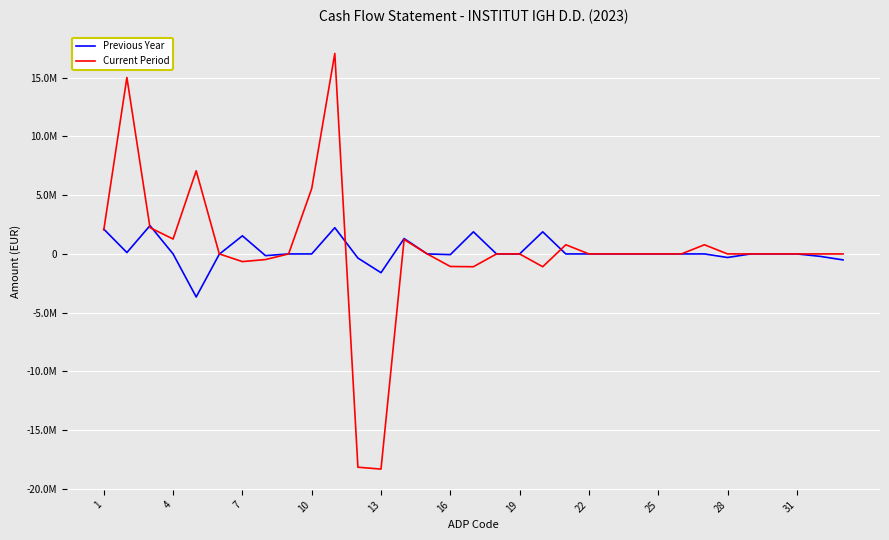

What is the smallest value displayed?

-18305165